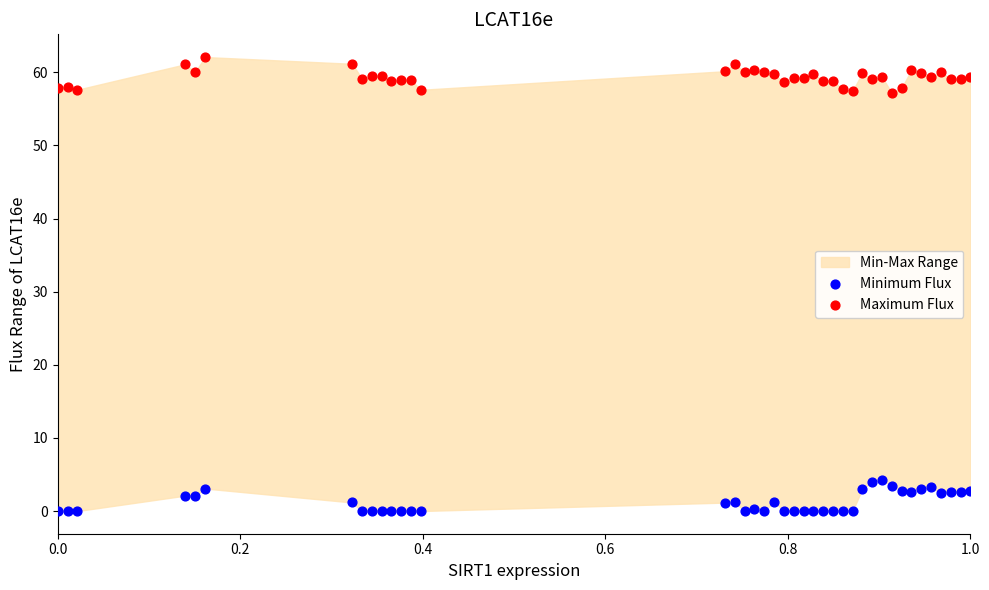

Which series contains the highest Y value?

Maximum Flux